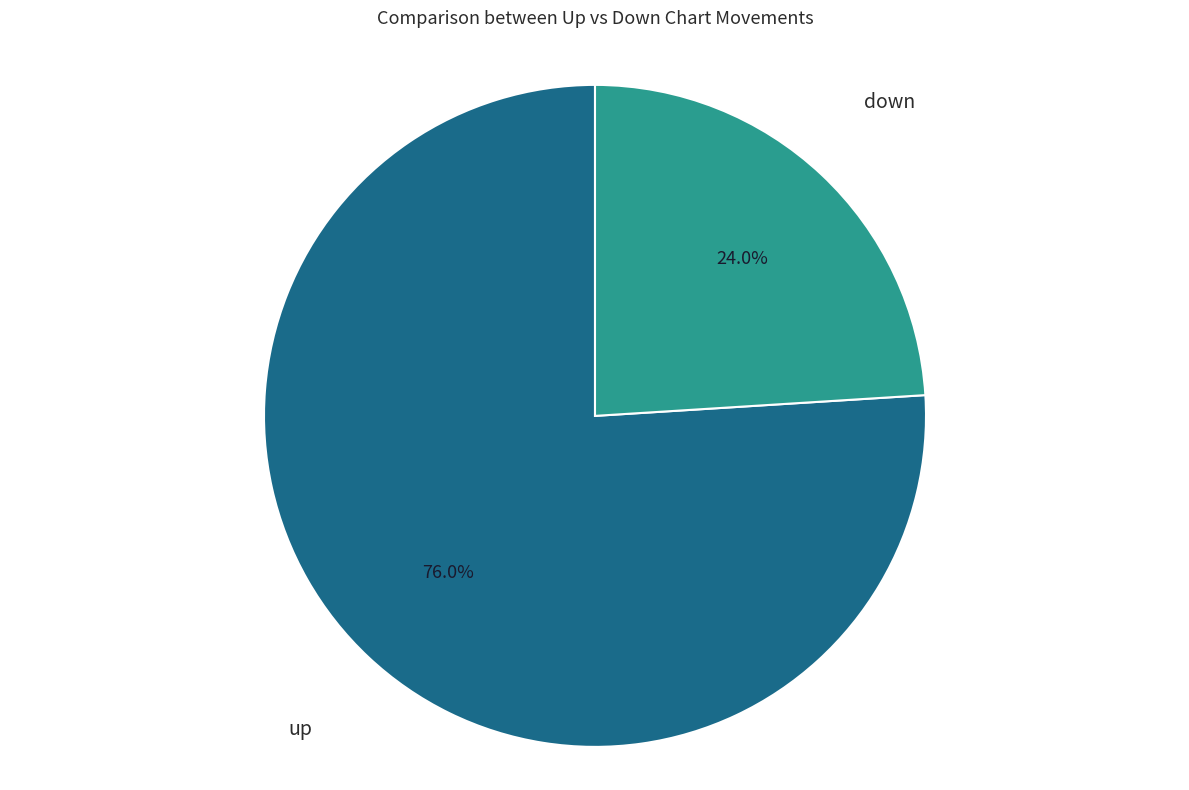

How many slices are in this pie chart?

2